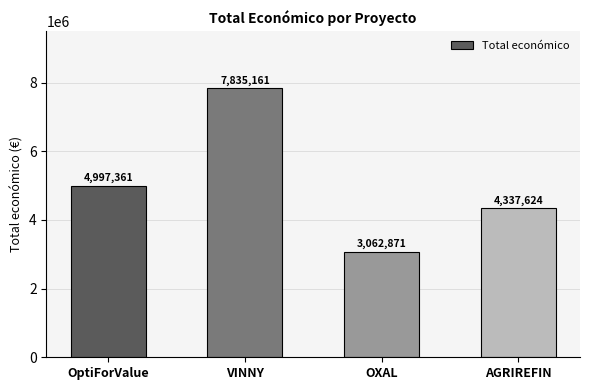

Rank the categories by value from lowest to highest.

OXAL, AGRIREFIN, OptiForValue, VINNY